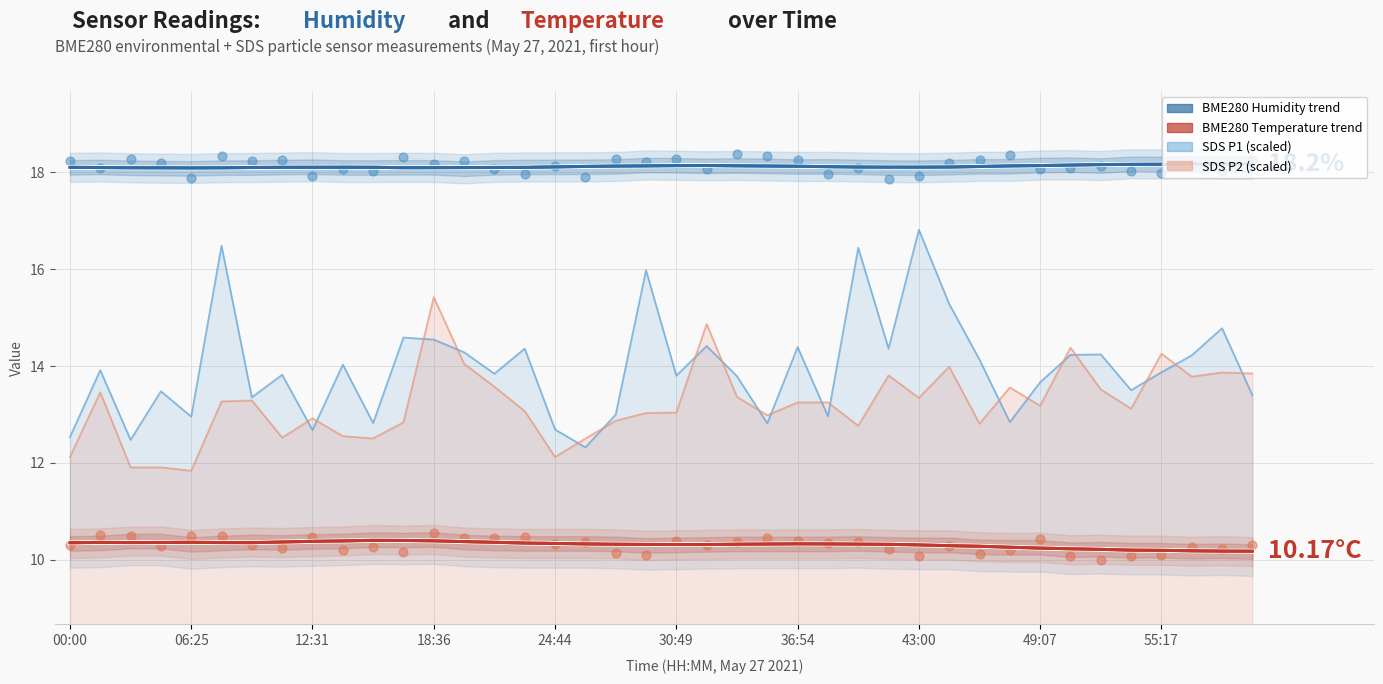

Which series contains the lowest Y value?

BME280 Temperature